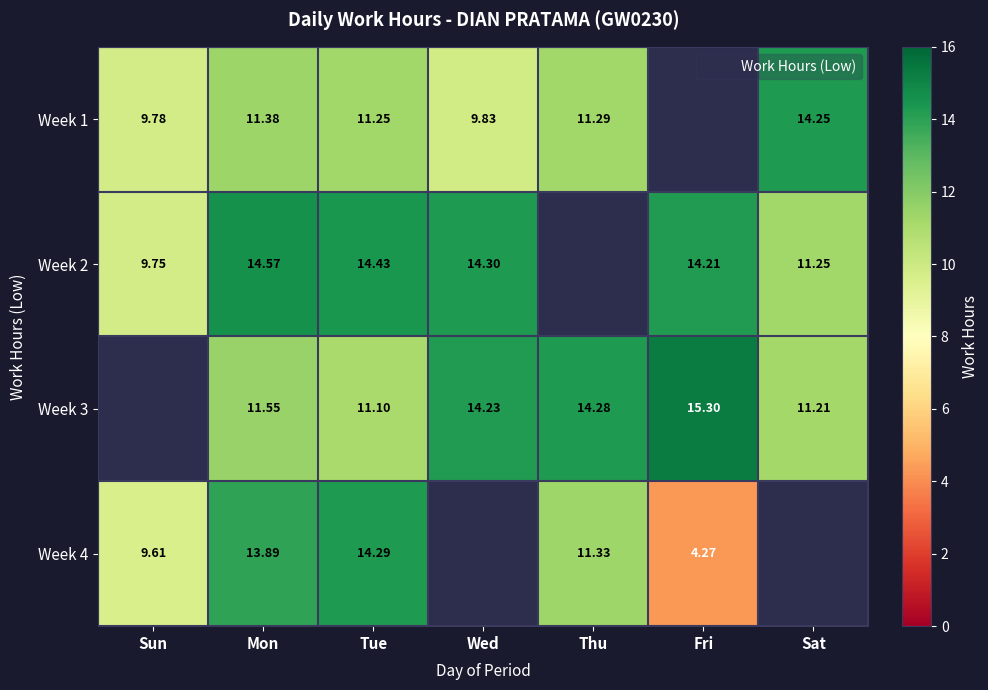

Which category has the lowest value in the Week 4 series?

Fri